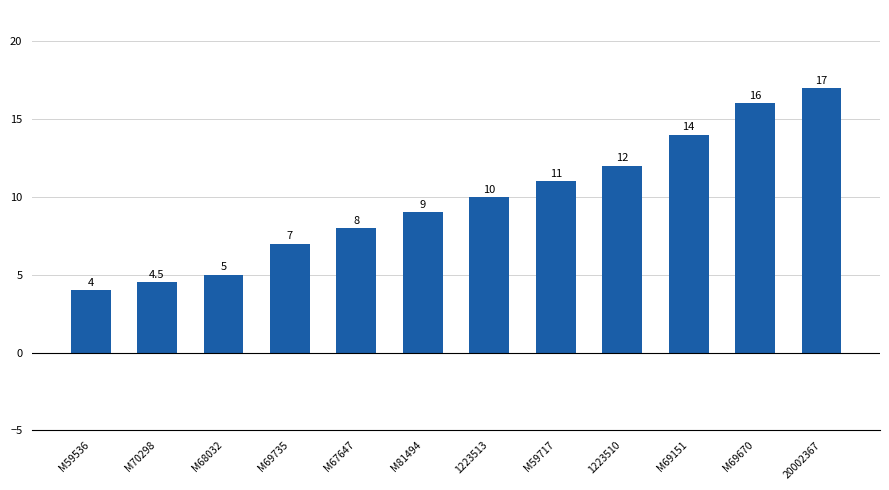

What is the greatest value displayed?

17.0